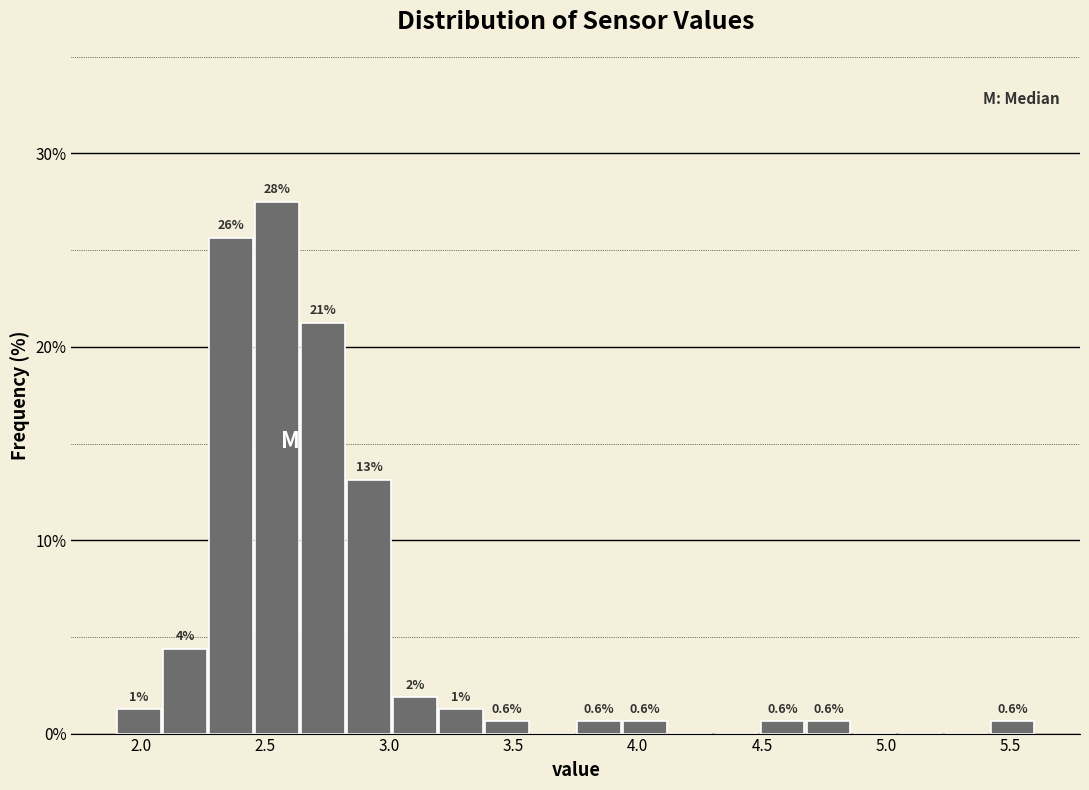

Around what value on the x-axis is the tallest bar? Give the approximate position of its centre, as read against the axis.

2.55